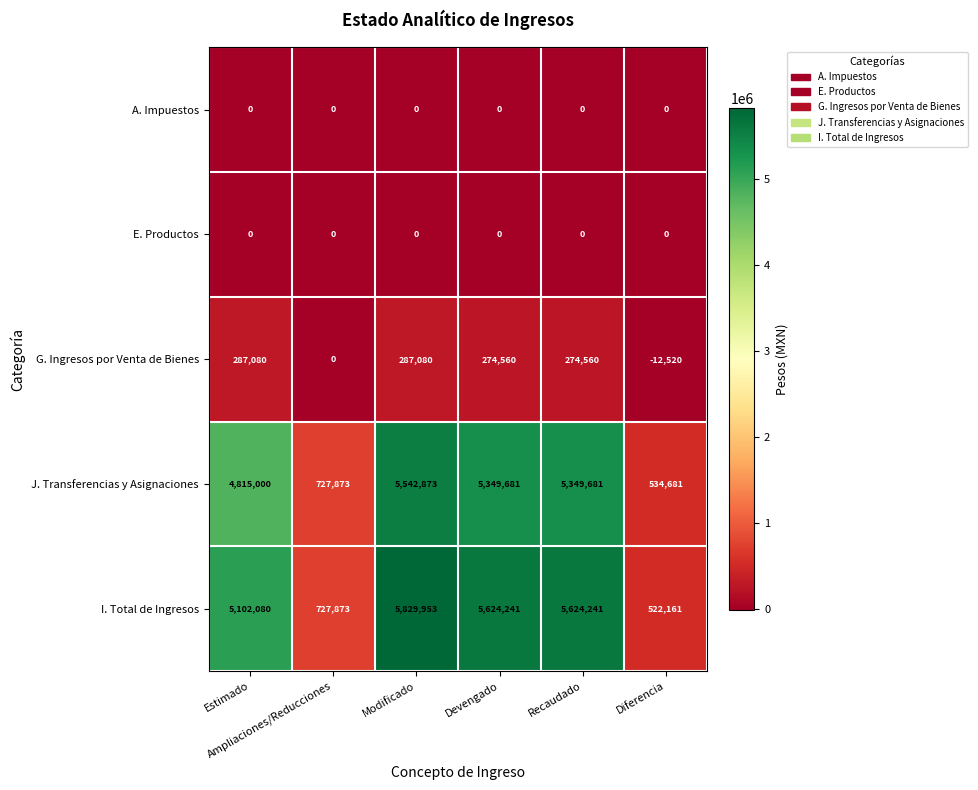

What is the difference between the second highest and second lowest values in the J. Transferencias y Asignaciones series?

4621808